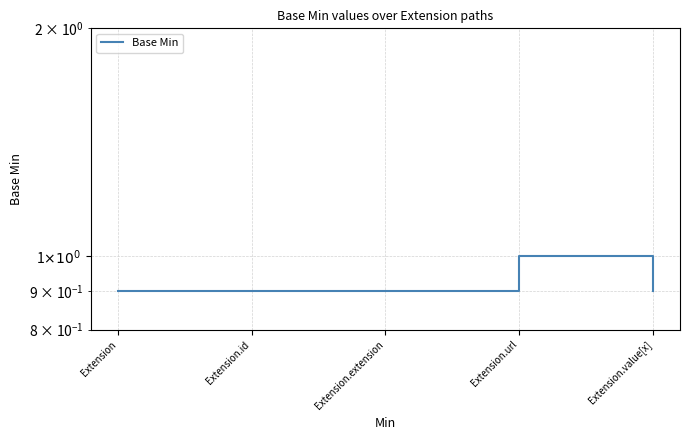

True or false: the data shows 1.2 at Extension.

False